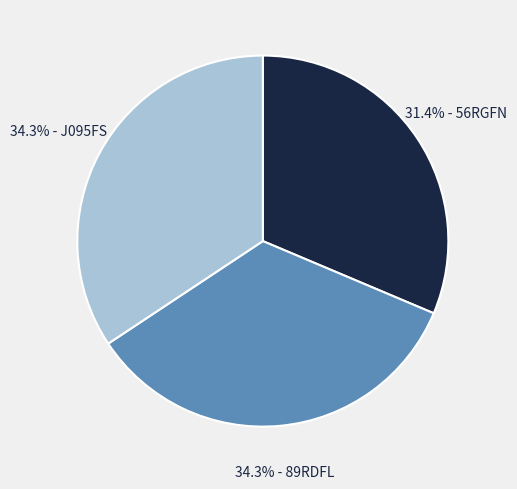

Is there any slice that represents more than half of the pie?

No